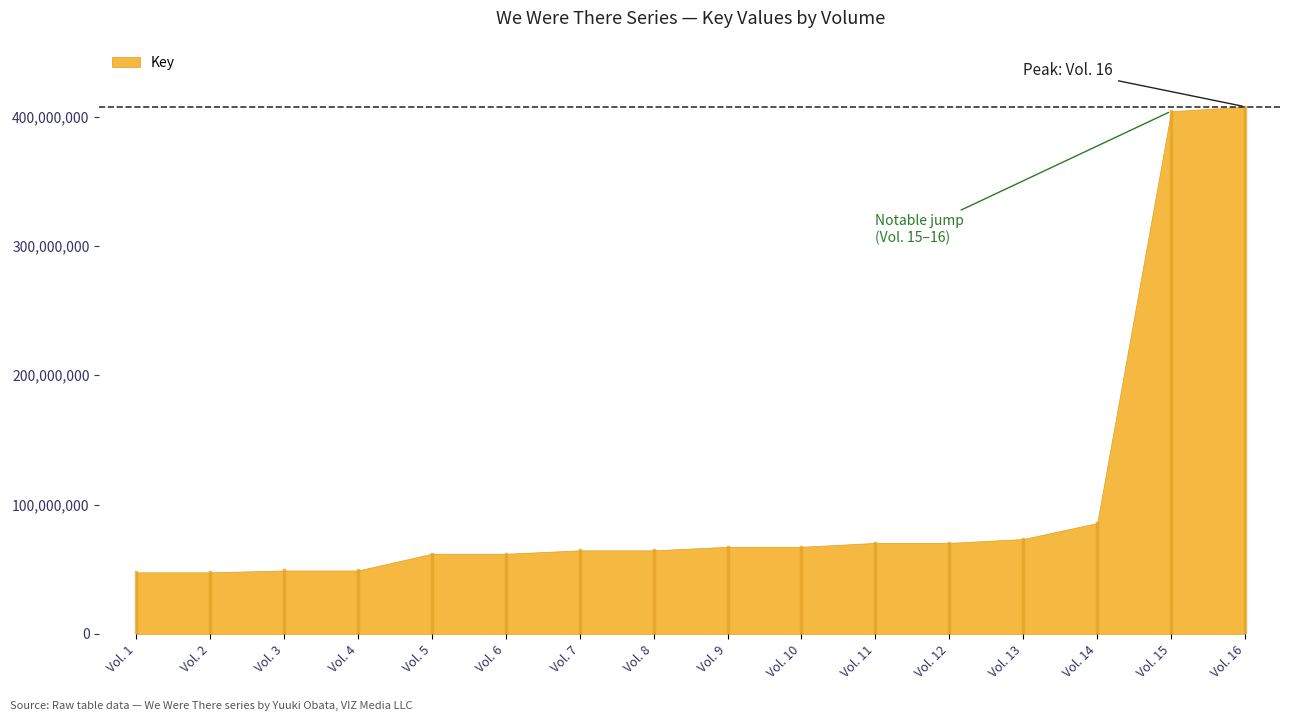

How many distinct data groups are displayed?

1